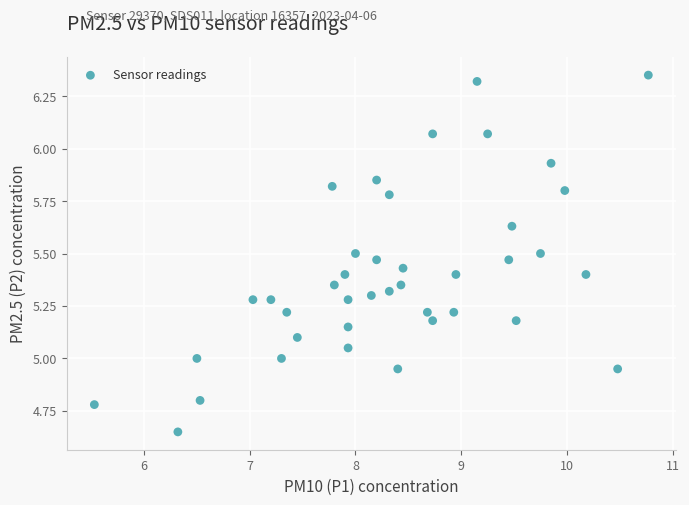

What is the range of Y values (max minus min)?

1.7